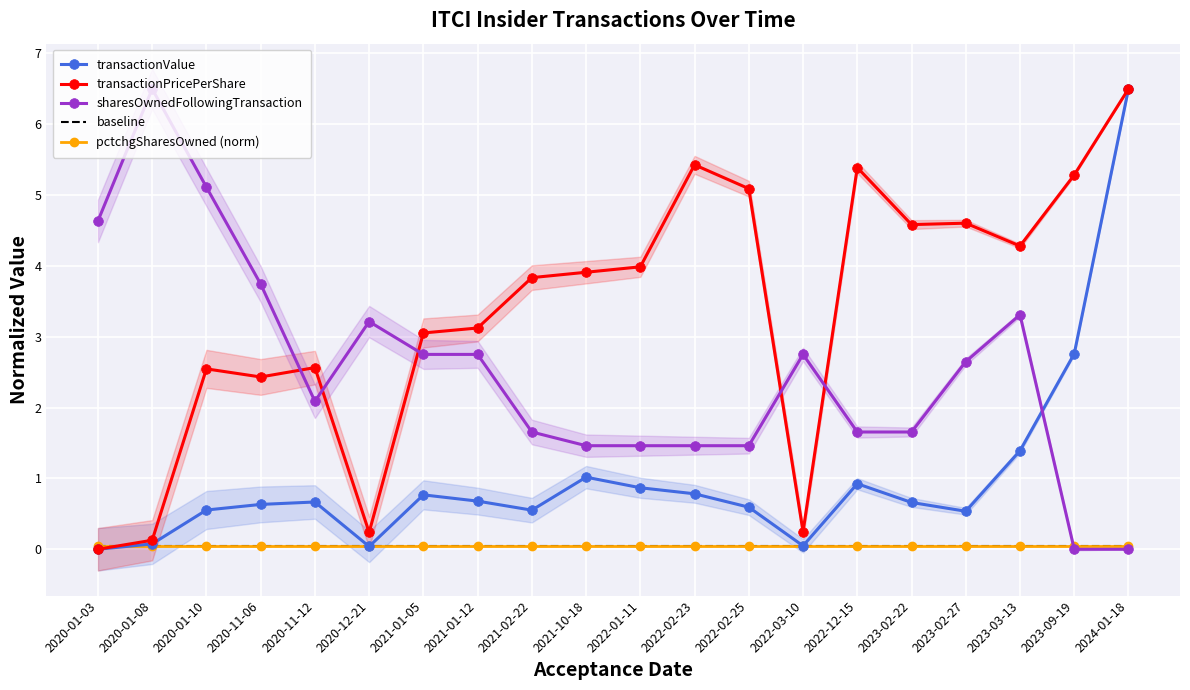

Rank the series by their maximum value, from highest to lowest.

transactionValue, transactionPricePerShare, sharesOwnedFollowingTransaction, baseline, pctchgSharesOwned (norm)